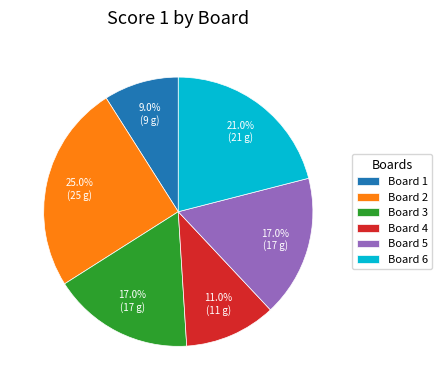

Does Board 6 account for over 50% of the chart?

No